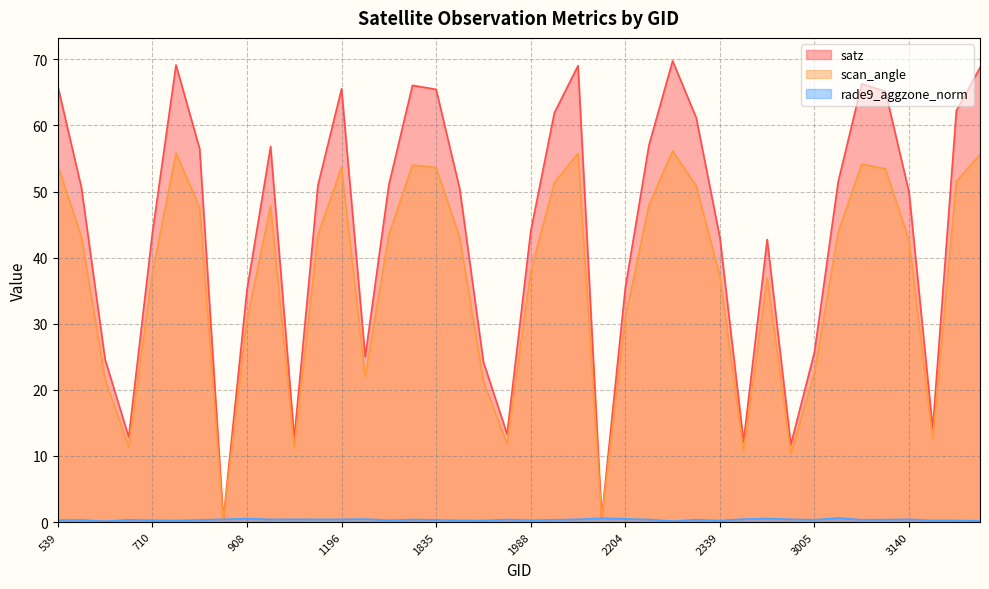

Reading left to right, transcribe all the data shown in this chart.

satz: 539=66.0	593=50.6	629=24.6	665=12.8	710=43.7	764=69.1	800=56.5	872=0.3	908=35.1	944=56.8	1070=12.7	1142=50.9	1196=65.5	1745=25.0	1781=51.0	1817=66.1	1835=65.5	1880=50.4	1916=24.2	1943=13.3	1988=44.0	2024=61.9	2042=69.0	2168=0.6	2204=35.4	2240=57.0	2285=69.8	2303=61.2	2339=43.0	2366=12.2	2951=42.8	2978=11.7	3005=25.7	3041=51.4	3077=66.3	3095=65.1	3140=49.9	3203=14.2	3239=62.2	3257=68.8
scan_angle: 539=53.9	593=43.1	629=21.6	665=11.3	710=37.7	764=55.8	800=47.5	872=0.3	908=30.6	944=47.8	1070=11.2	1142=43.4	1196=53.7	1745=22.0	1781=43.5	1817=54.0	1835=53.6	1880=43.0	1916=21.3	1943=11.8	1988=37.9	2024=51.3	2042=55.8	2168=0.5	2204=30.9	2240=47.9	2285=56.1	2303=50.9	2339=37.2	2366=10.8	2951=36.9	2978=10.4	3005=22.6	3041=43.8	3077=54.1	3095=53.4	3140=42.6	3203=12.5	3239=51.5	3257=55.6
rade9_aggzone_norm: 539=0.3	593=0.3	629=0.1	665=0.3	710=0.3	764=0.2	800=0.3	872=0.4	908=0.5	944=0.4	1070=0.4	1142=0.4	1196=0.4	1745=0.5	1781=0.3	1817=0.4	1835=0.3	1880=0.3	1916=0.2	1943=0.4	1988=0.3	2024=0.3	2042=0.4	2168=0.6	2204=0.5	2240=0.4	2285=0.1	2303=0.4	2339=0.2	2366=0.4	2951=0.5	2978=0.4	3005=0.3	3041=0.6	3077=0.3	3095=0.4	3140=0.4	3203=0.3	3239=0.2	3257=0.2